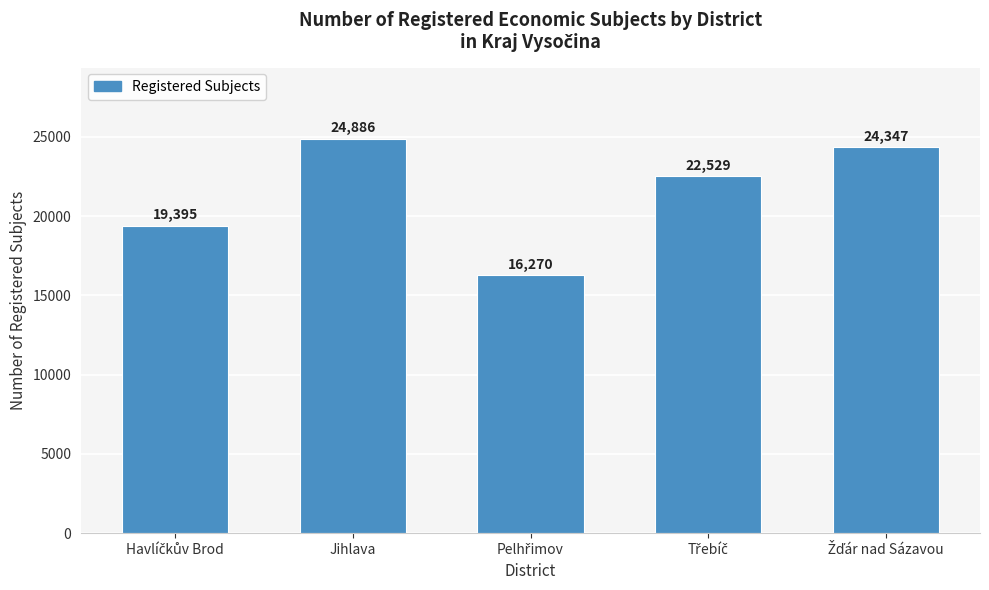

Reading right to left, extract all data points from this chart.

24347	22529	16270	24886	19395